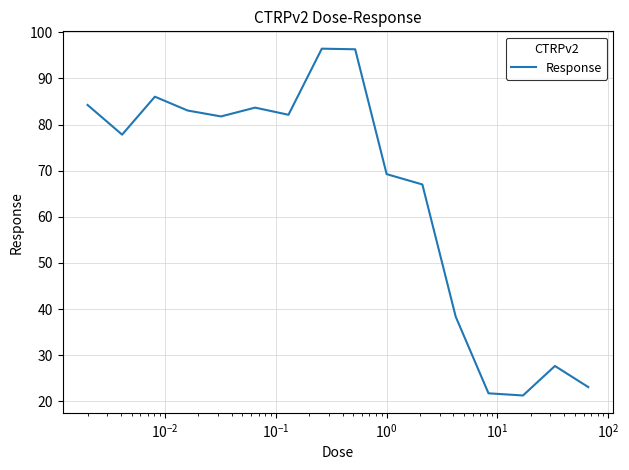

What is the difference between the maximum and minimum values?

75.2